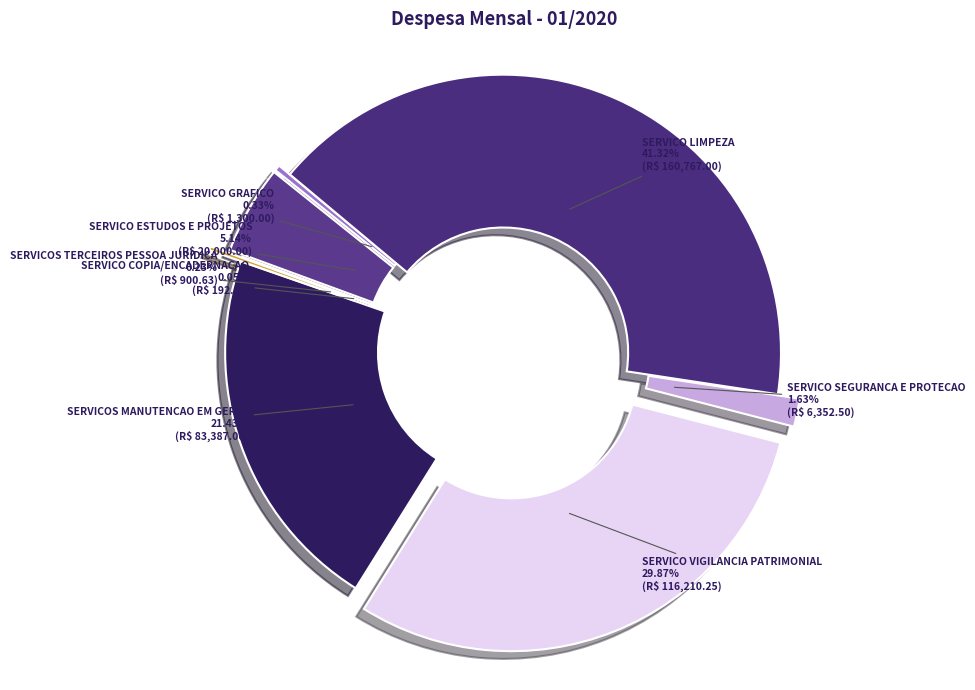

Which slice is the largest?

SERVICO LIMPEZA